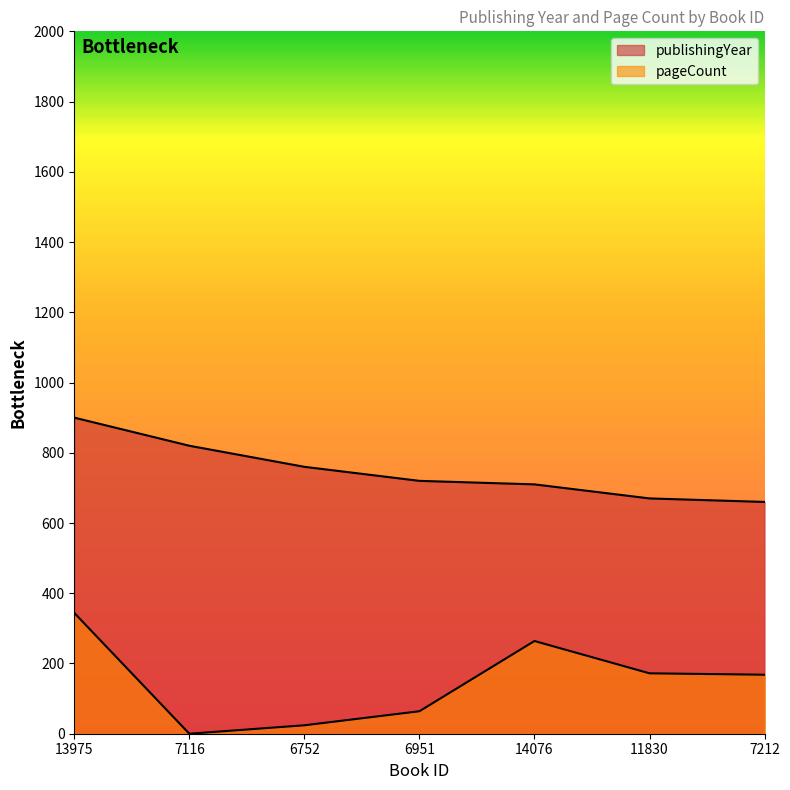

What is the total value across all series at 13975?

1244